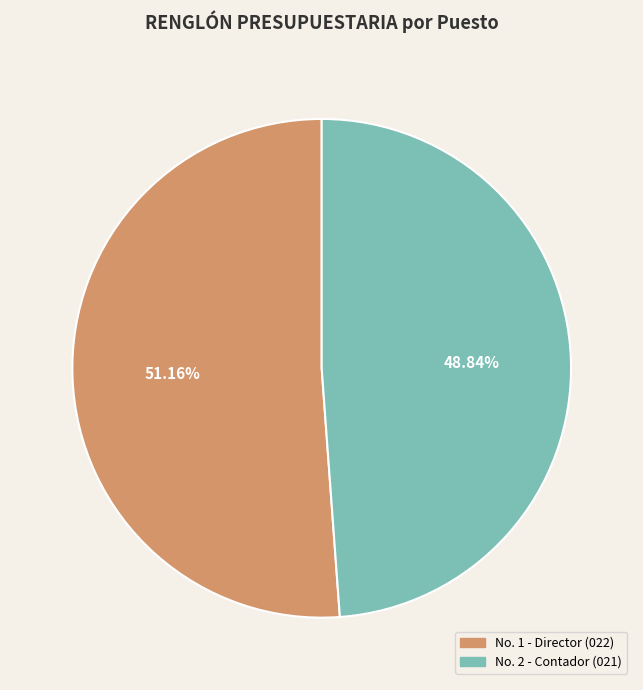

Rank the categories by value from highest to lowest.

No. 1 - Director (022), No. 2 - Contador (021)